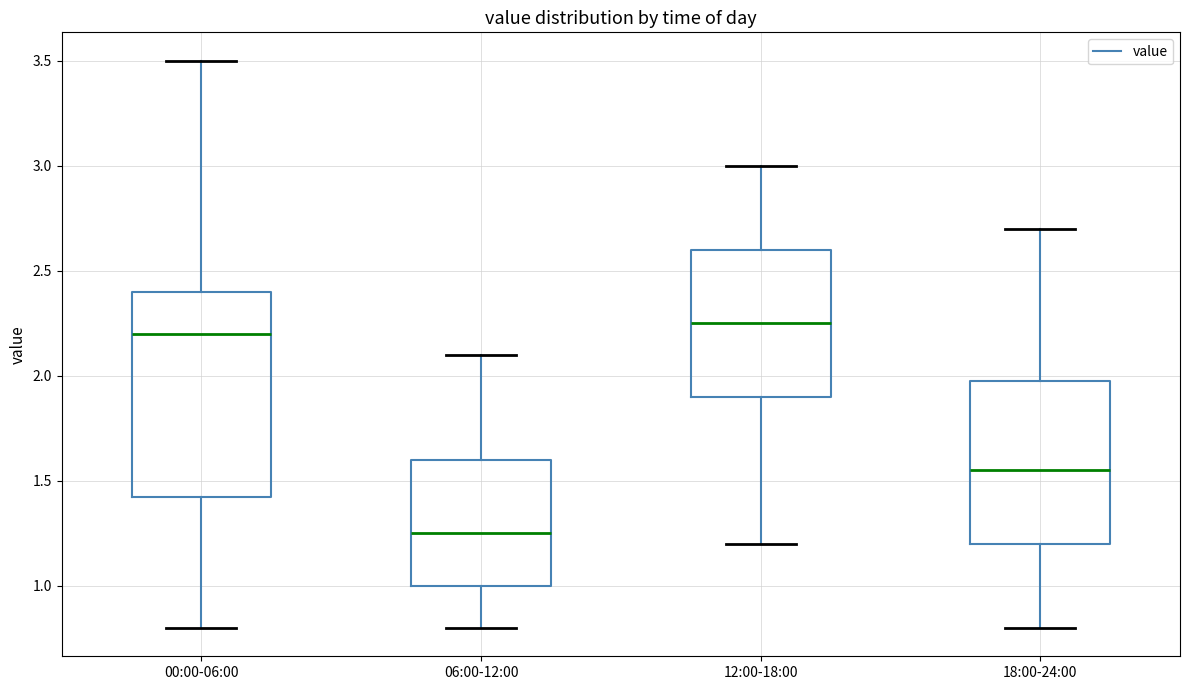

Reading left to right, transcribe this box plot: for each box, give where its median line is, the range the box spans, and where its two whiskers end, as read against the y-axis. The values are not printed on the chart, so give them approximately, as read against the axis.

00:00-06:00: median 2.20, box 1.45 to 2.40, whiskers 0.80 to 3.50
06:00-12:00: median 1.25, box 1.00 to 1.60, whiskers 0.80 to 2.10
12:00-18:00: median 2.25, box 1.90 to 2.60, whiskers 1.20 to 3.00
18:00-24:00: median 1.55, box 1.20 to 2.00, whiskers 0.80 to 2.70